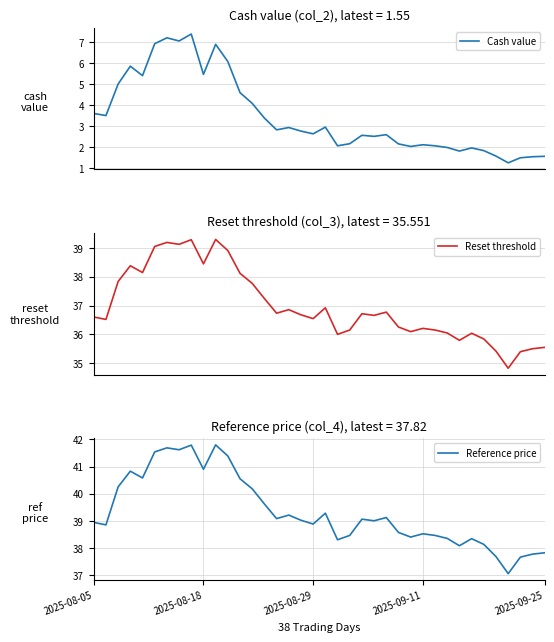

True or false: Cash value and Reset threshold intersect in this chart.

False